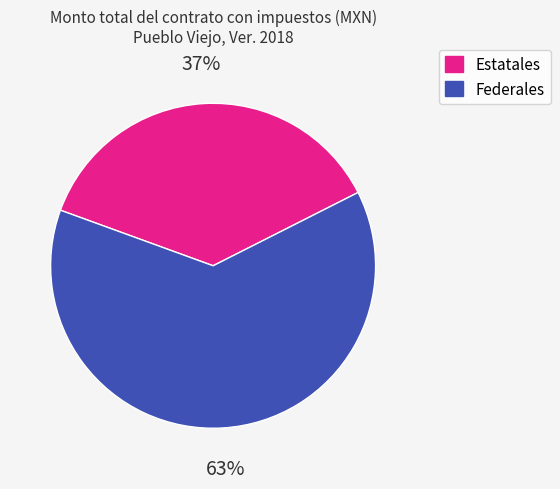

Does Estatales account for over 50% of the chart?

No